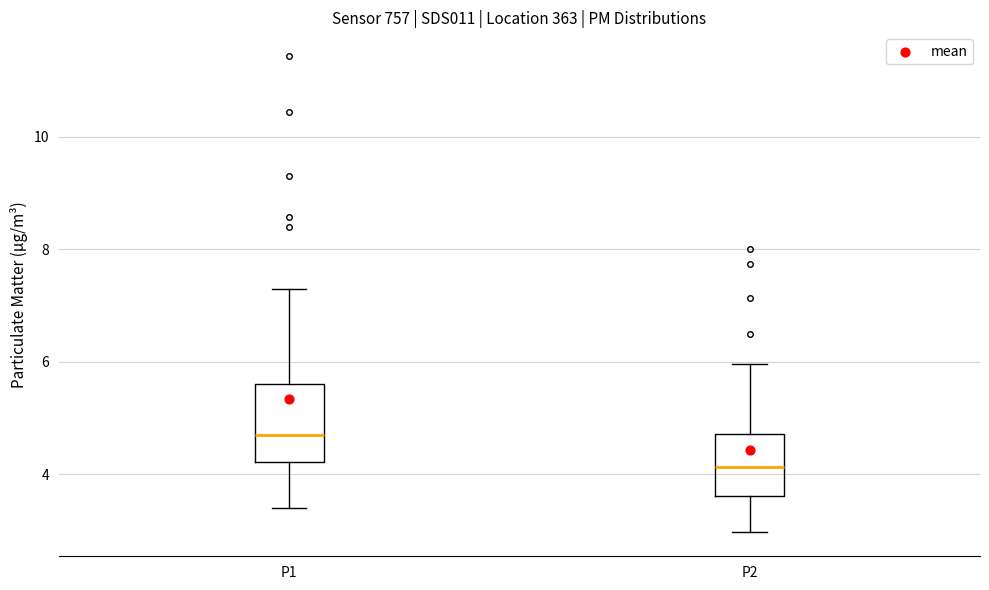

Reading left to right, transcribe this box plot: for each box, give where its median line is, the range the box spans, and where its two whiskers end, as read against the y-axis. The values are not printed on the chart, so give them approximately, as read against the axis.

P1: median 4.8, box 4.2 to 5.6, whiskers 3.4 to 7.4
P2: median 4.2, box 3.6 to 4.8, whiskers 3.0 to 6.0